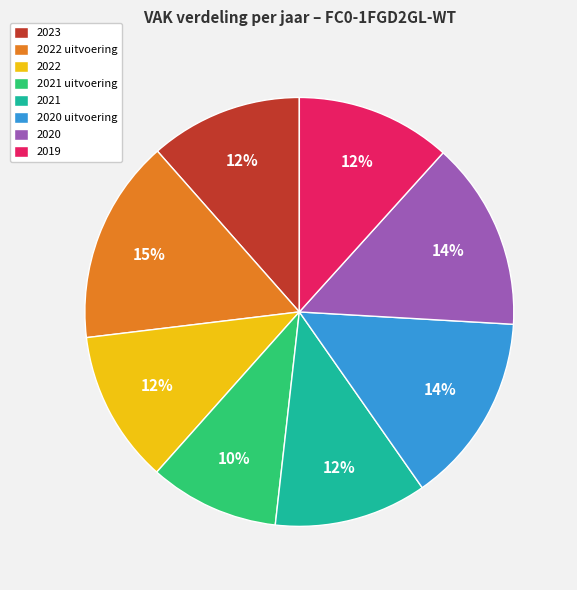

Do 2021 uitvoering and 2021 together represent more than half of the pie?

No